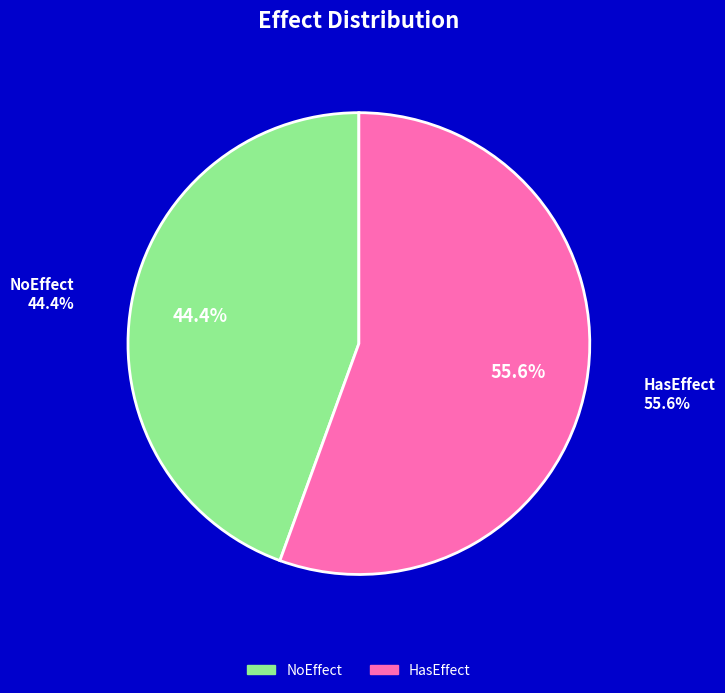

What percentage is the NoEffect slice, to the nearest percent?

44%